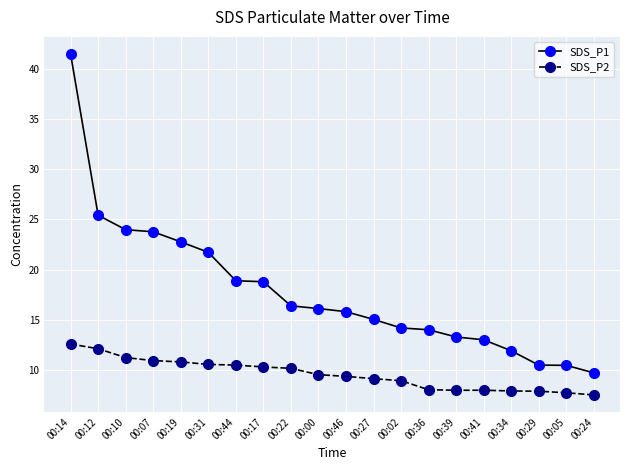

What is the total value across all series at 00:27?

24.2